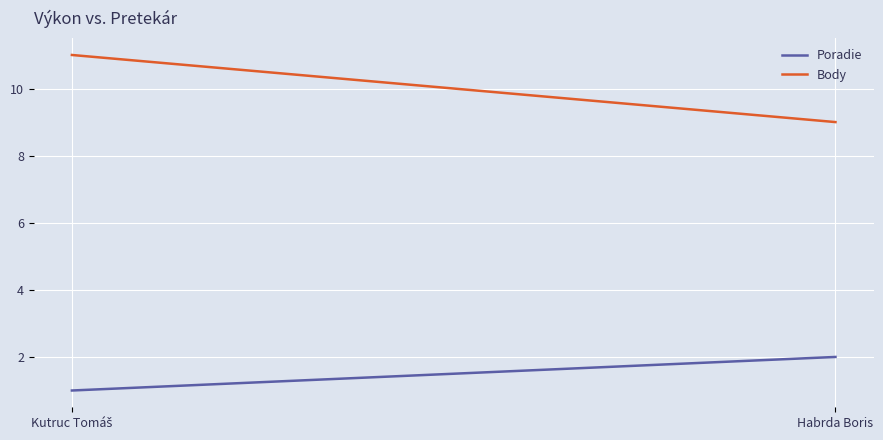

What is the greatest value displayed?

11